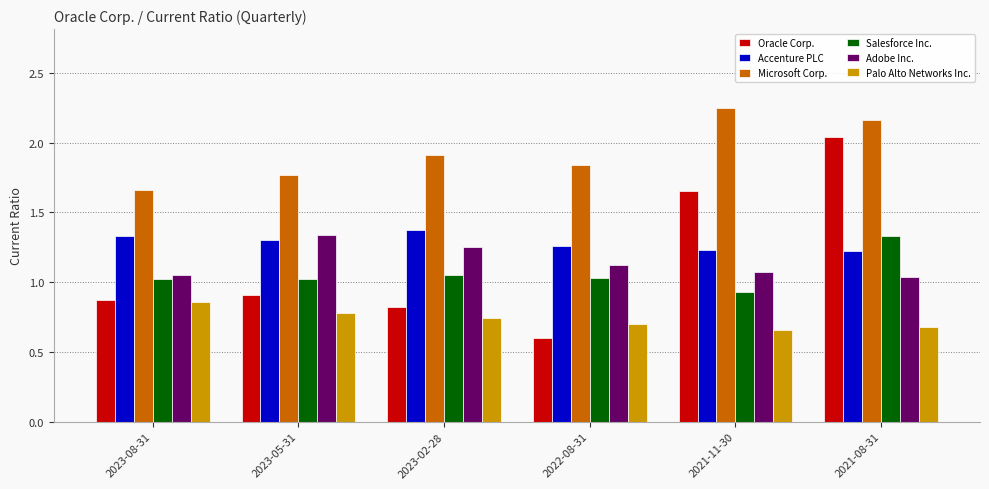

Which label corresponds to the largest value in the chart?

2021-11-30